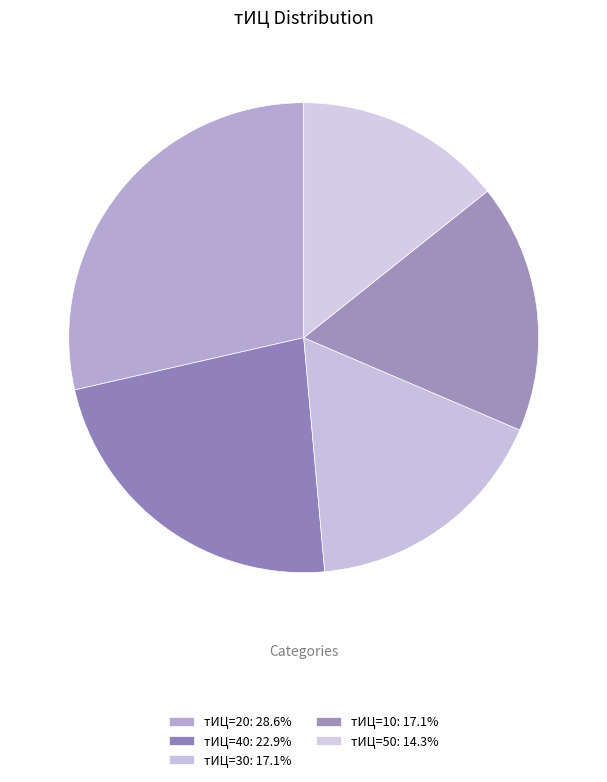

How many segments does this pie chart have?

5